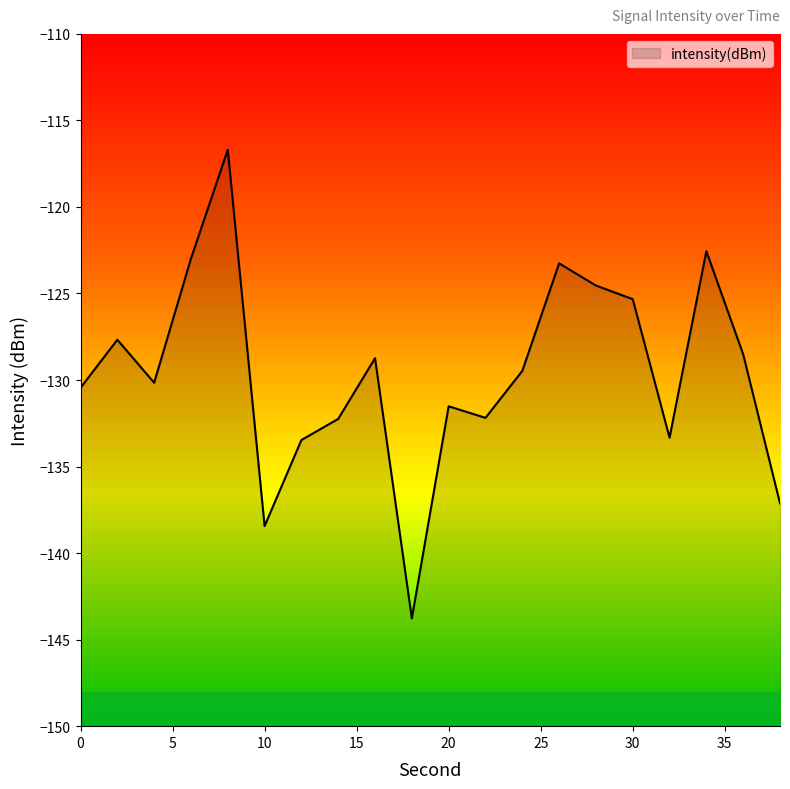

List the labels in order of value, smallest first.

18, 10, 38, 12, 32, 14, 22, 20, 0, 4, 24, 16, 36, 2, 30, 28, 26, 6, 34, 8